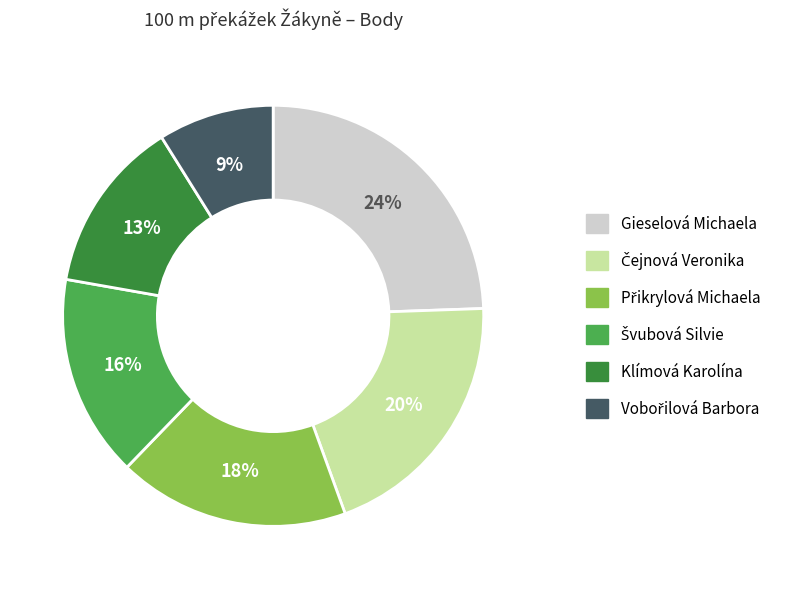

How many segments does this pie chart have?

6